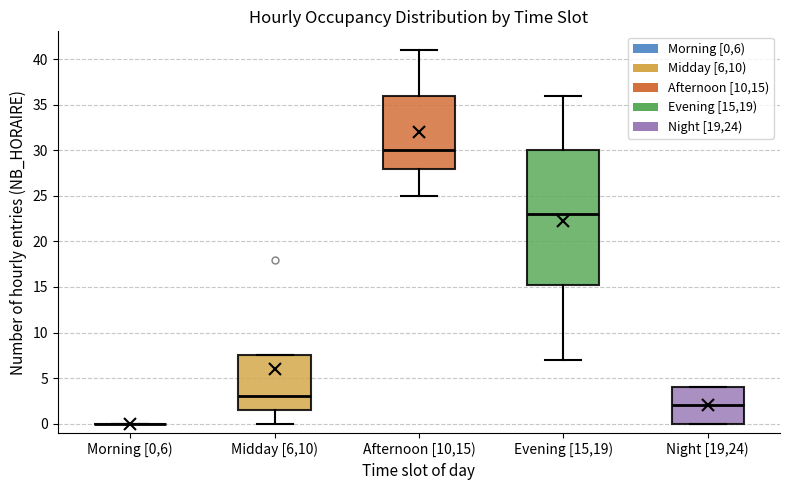

Comparing the boxes themselves (not the whiskers), which one is the tallest?

Evening [15,19)